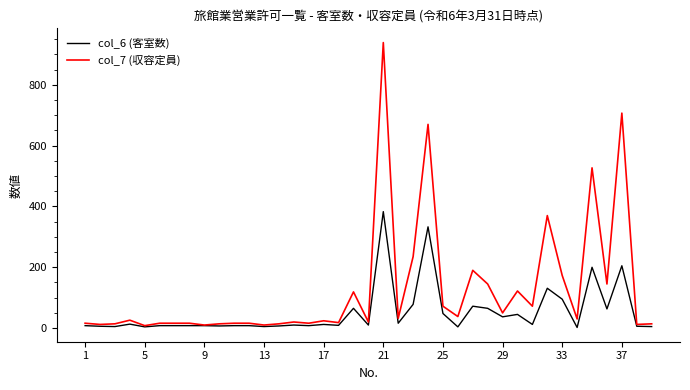

Which series has the largest range (max minus min)?

col_7 (収容定員)